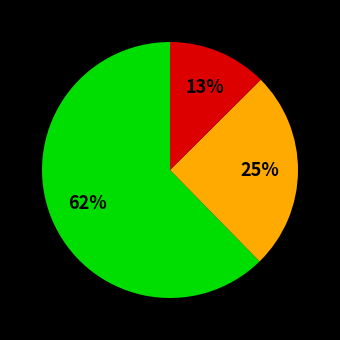

Is there a majority slice in this chart?

Yes